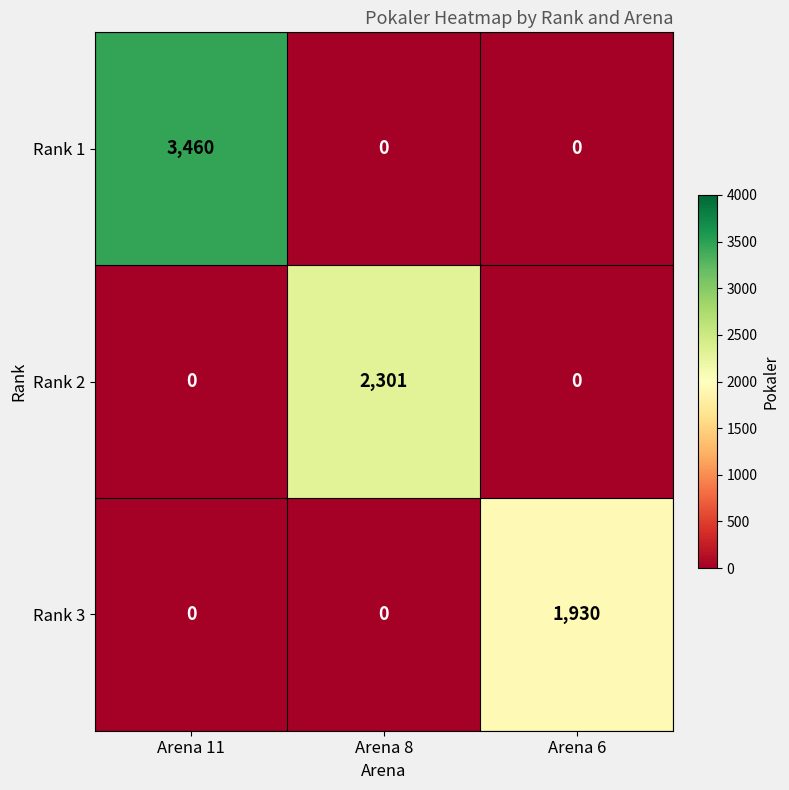

Reading left to right, extract all data points from this chart.

Rank 1: Arena 11=3460	Arena 8=0	Arena 6=0
Rank 2: Arena 11=0	Arena 8=2301	Arena 6=0
Rank 3: Arena 11=0	Arena 8=0	Arena 6=1930